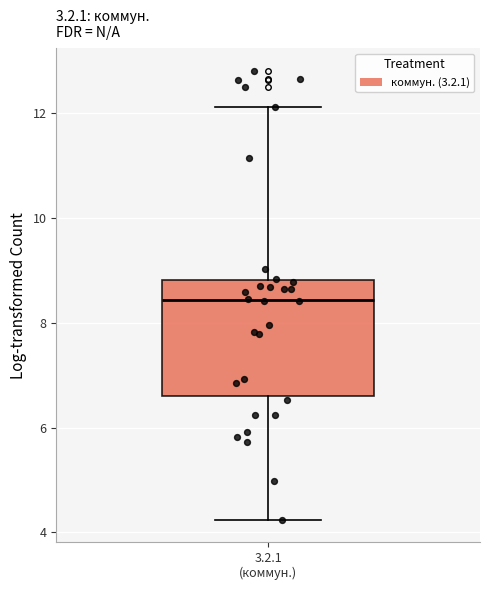

Read this box plot against the y-axis: the position of the median line, the range covered by the box, and the ends of both whiskers. The values are not printed on the chart, so give them approximately, as read against the axis.

median 8.4, box 6.6 to 8.8, whiskers 4.2 to 12.2